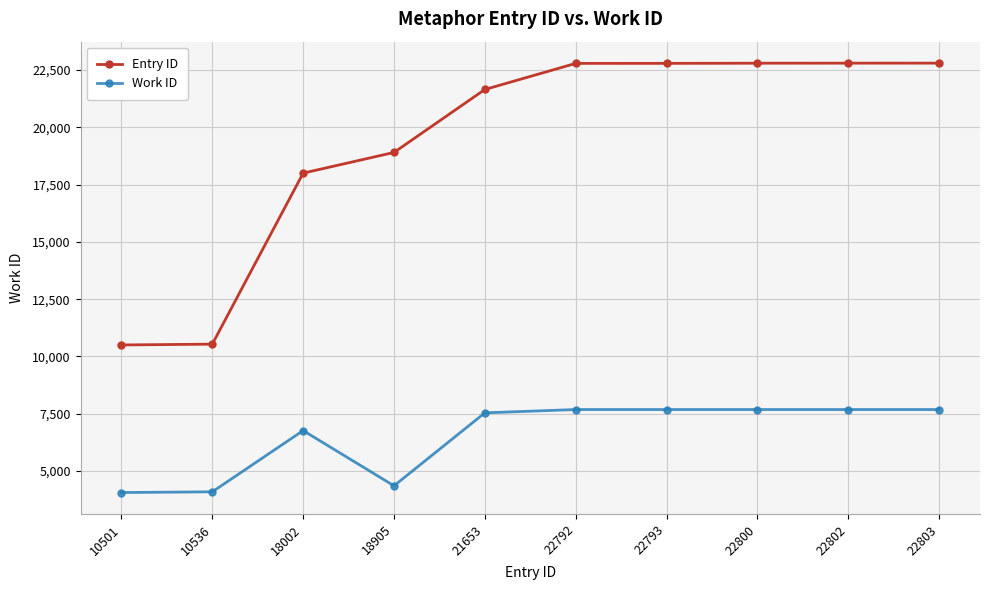

What value does the Work ID series have at 10536?

4090